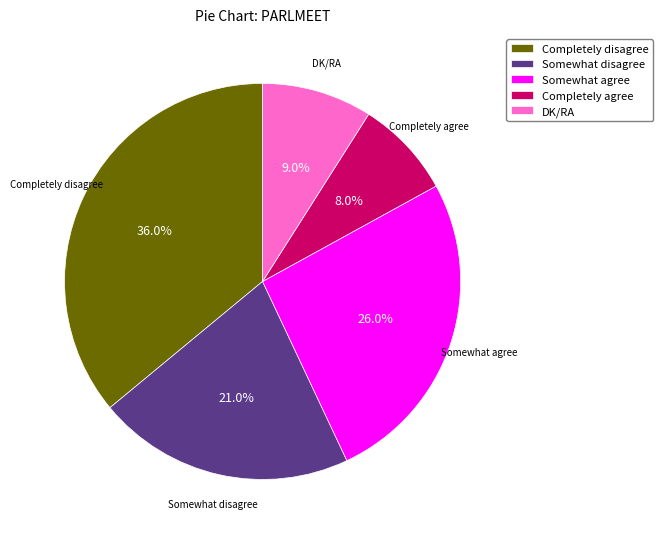

How much of the chart is everything except Completely agree?

92.0%